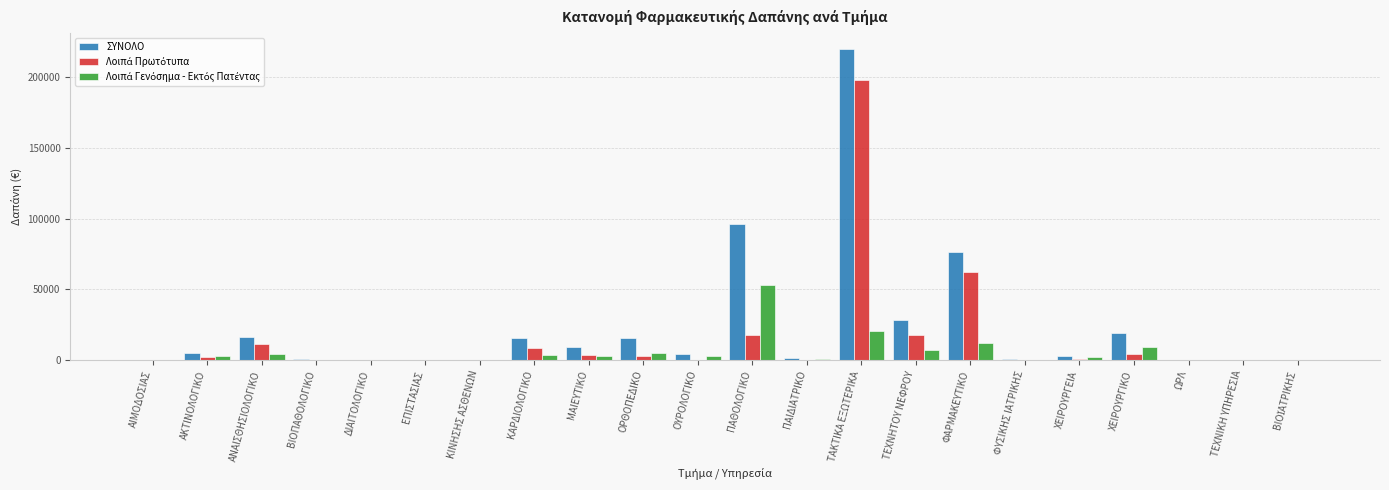

Where is ΣΥΝΟΛΟ nearest to the value 110087?

ΠΑΘΟΛΟΓΙΚΟ